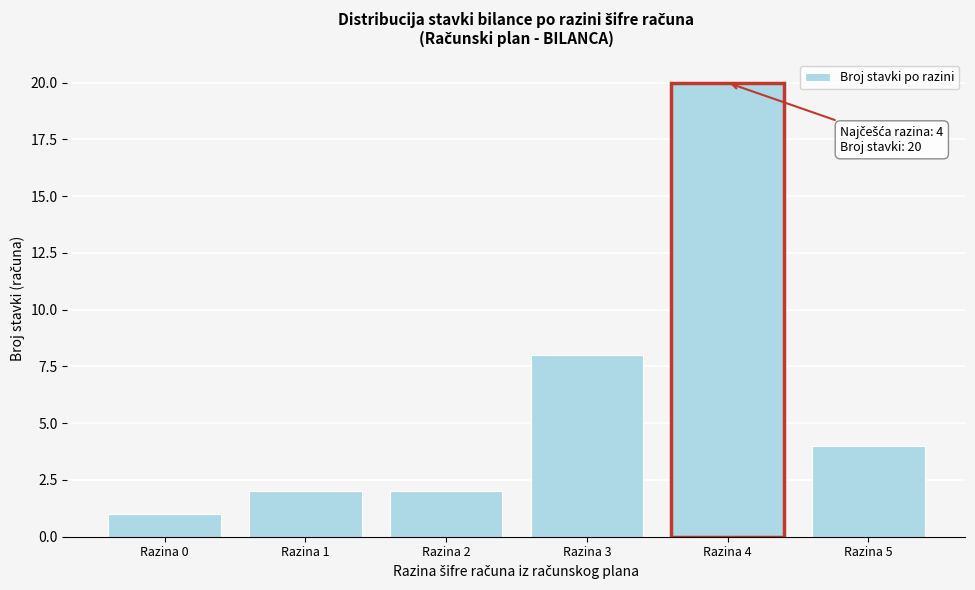

Reading right to left, extract all data points from this chart.

Razina 5=4	Razina 4=20	Razina 3=8	Razina 2=2	Razina 1=2	Razina 0=1